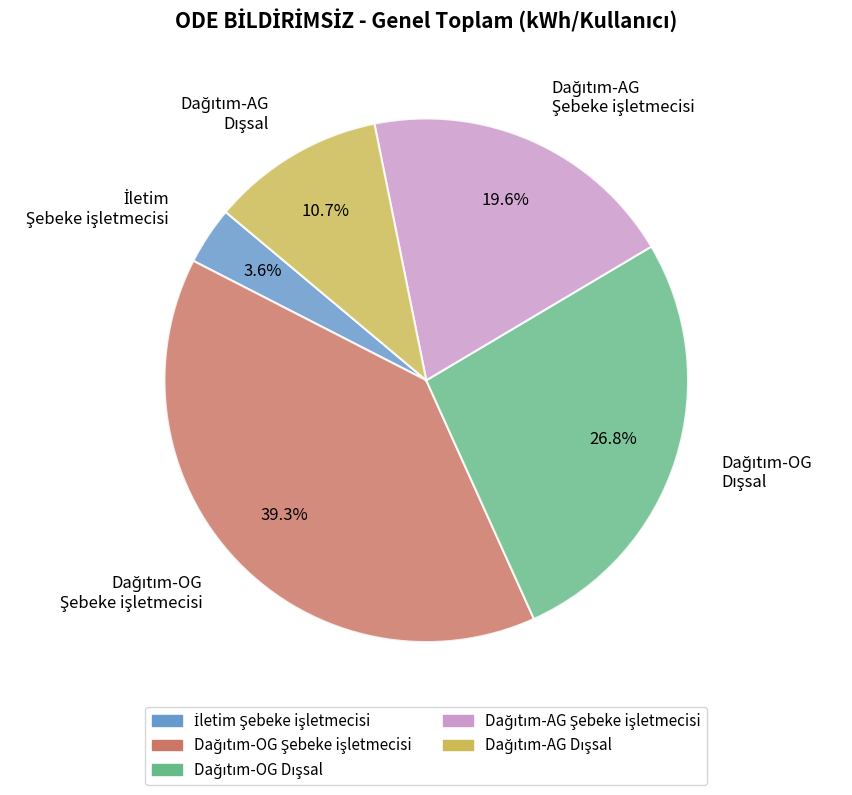

Is there a majority slice in this chart?

No